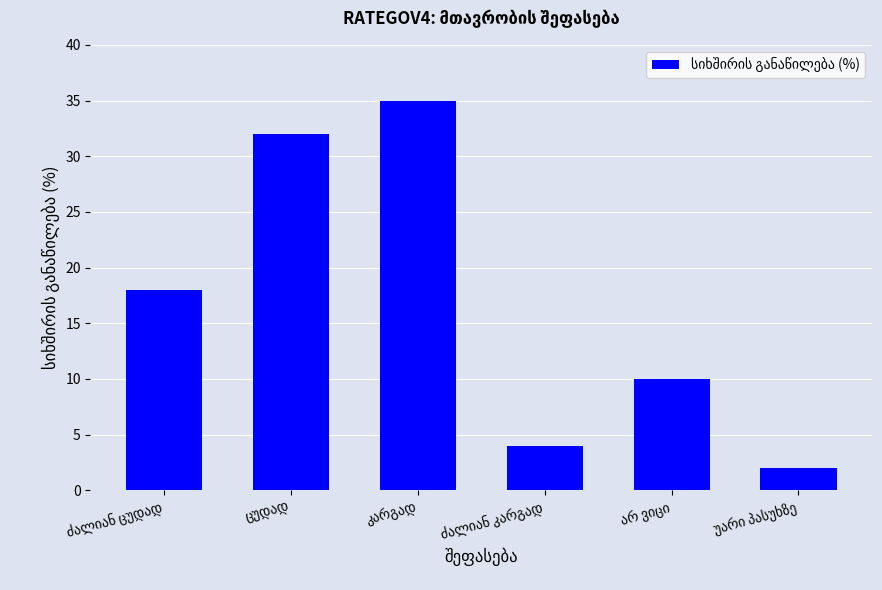

What is the greatest value displayed?

35